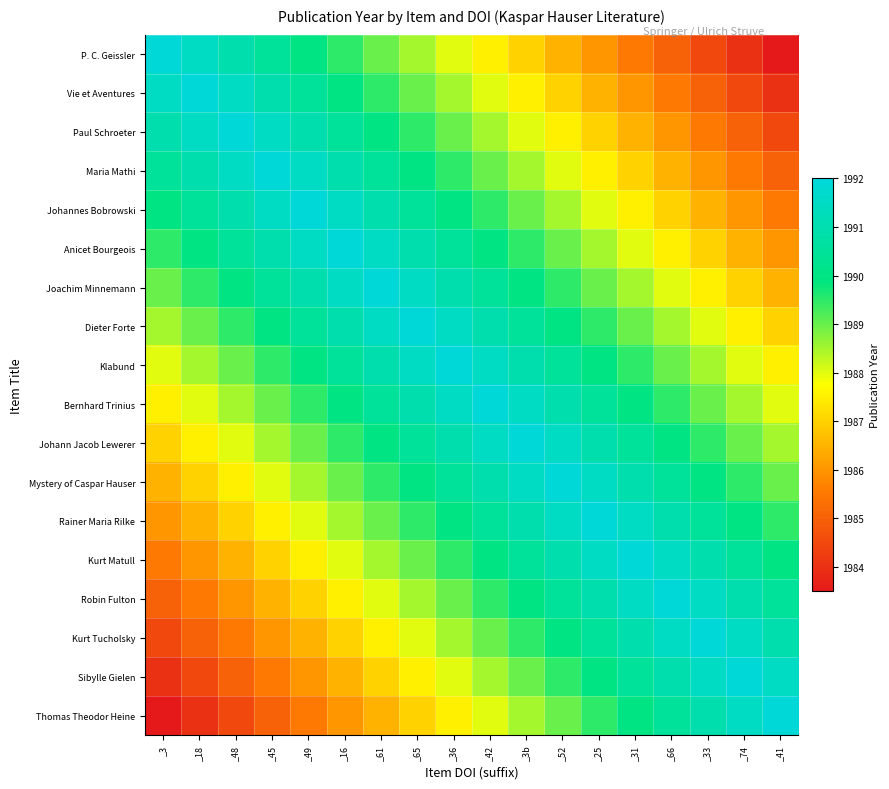

Which series has the widest spread of values?

P. C. Geissler